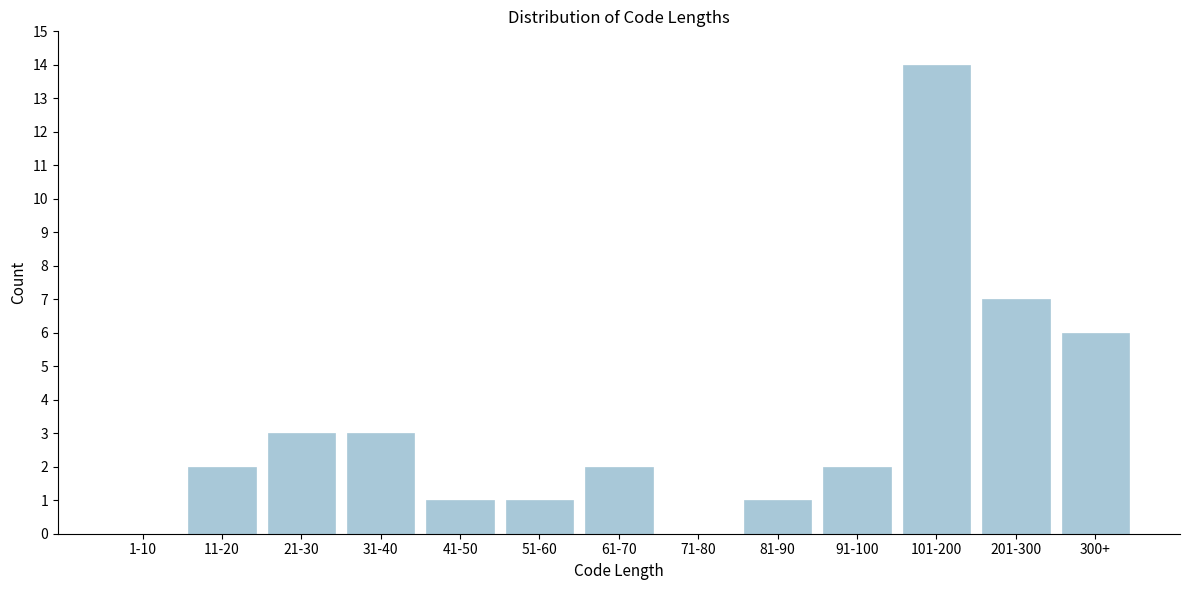

Reading left to right, extract all data points from this chart.

1-10=0	11-20=2	21-30=3	31-40=3	41-50=1	51-60=1	61-70=2	71-80=0	81-90=1	91-100=2	101-200=14	201-300=7	300+=6